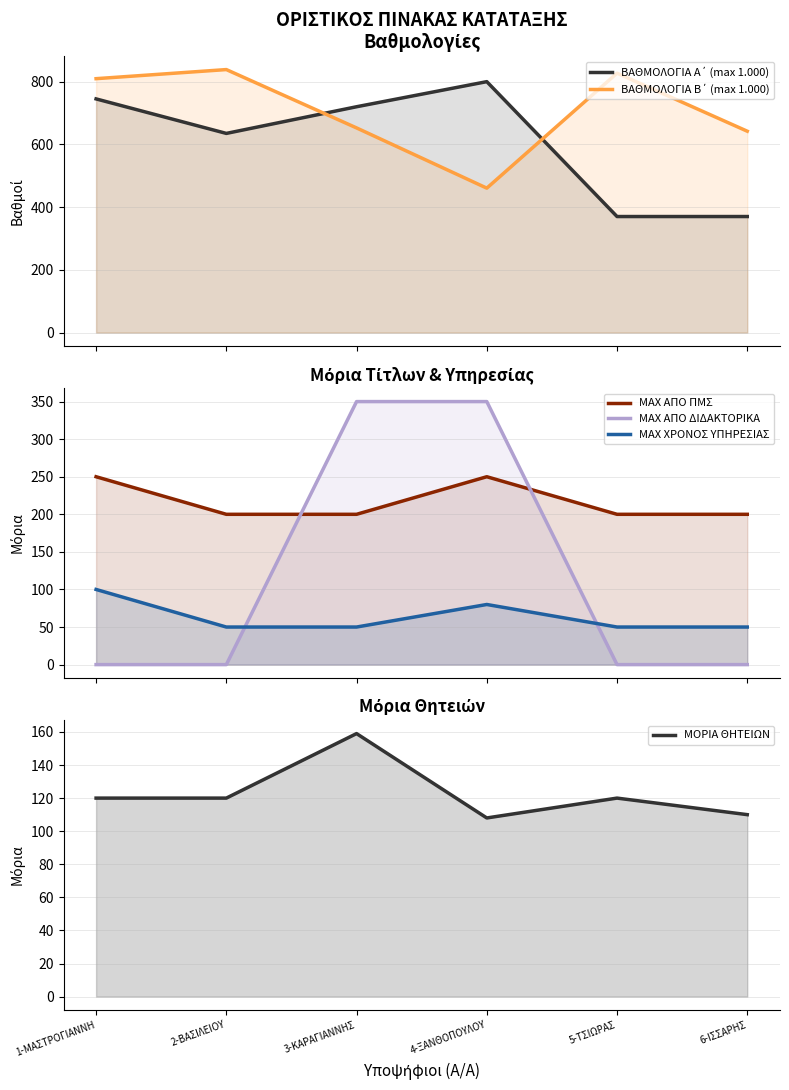

What is the label of the 3rd point from the left?

3-ΚΑΡΑΓΙΑΝΝΗΣ